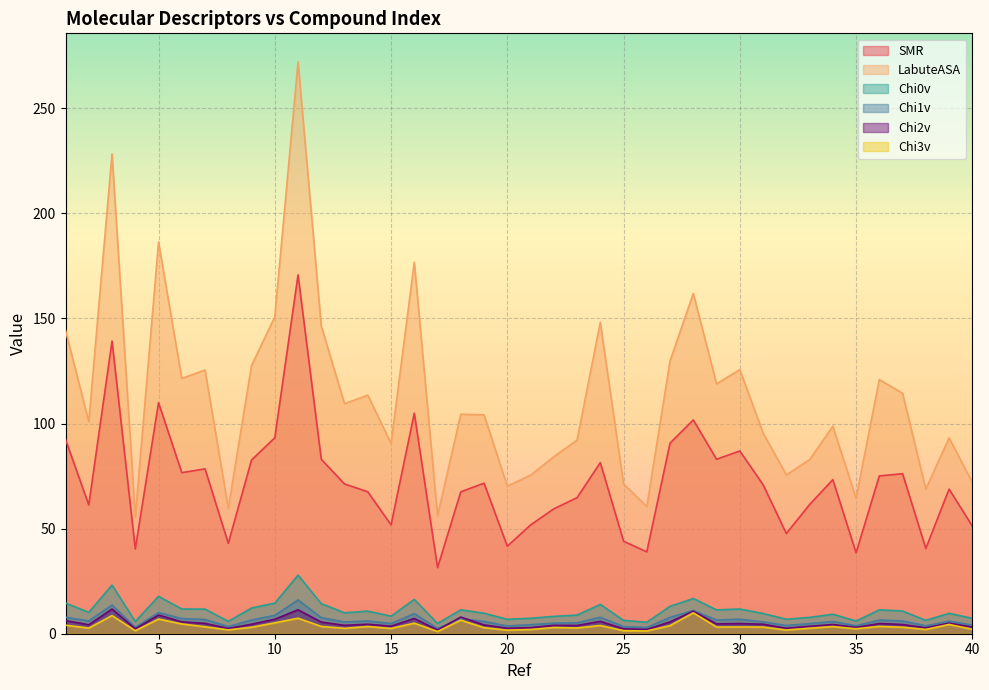

How many values in the SMR series exceed 71?

20